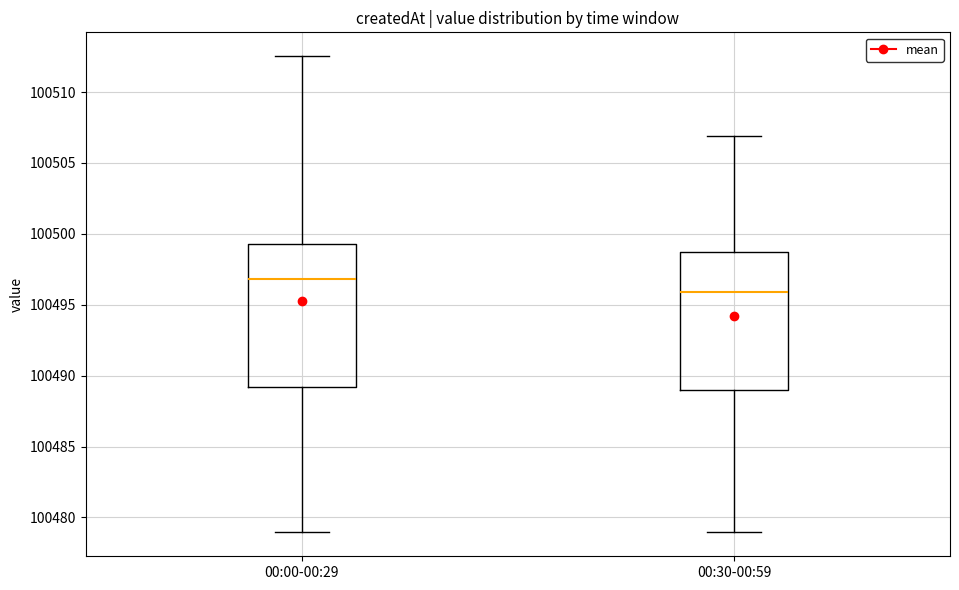

Where does the median line of the box for 00:00-00:29 sit on the y-axis? The values are not printed on the chart, so give them approximately, as read against the axis.

100497.0